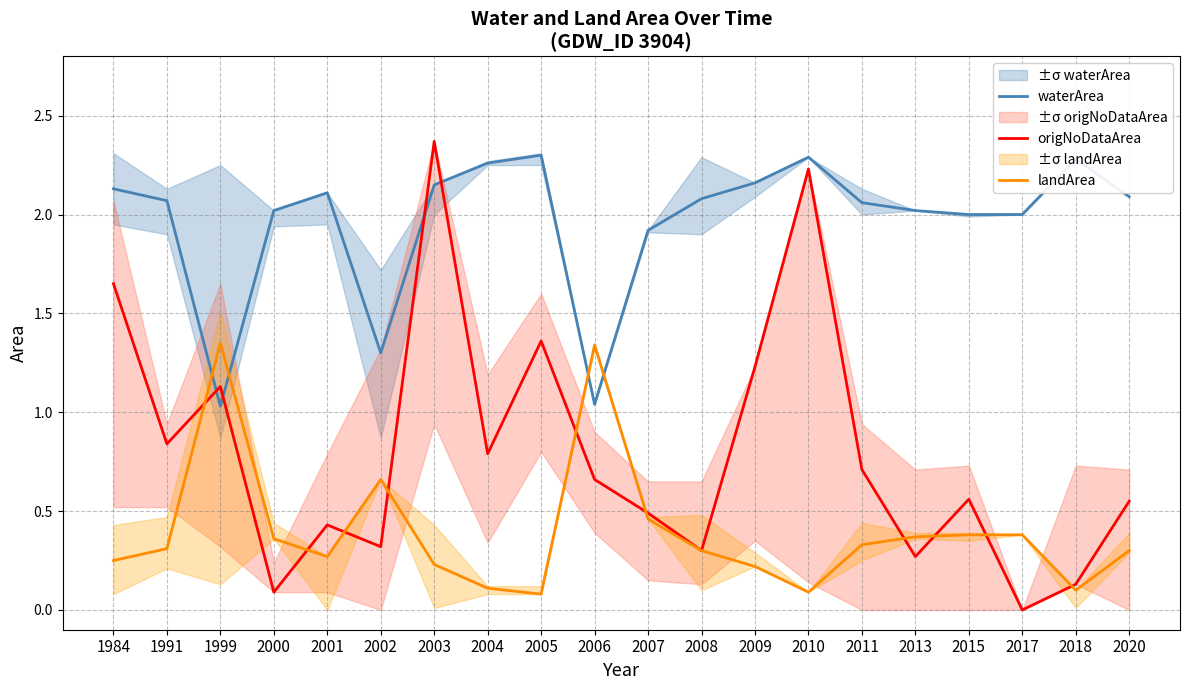

Reading left to right, list all the values displayed in this chart.

waterArea: 2.1	2.1	1.0	2.0	2.1	1.3	2.1	2.3	2.3	1.0	1.9	2.1	2.2	2.3	2.1	2.0	2.0	2.0	2.3	2.1
origNoDataArea: 1.6	0.8	1.1	0.1	0.4	0.3	2.4	0.8	1.4	0.7	0.5	0.3	1.2	2.2	0.7	0.3	0.6	0.0	0.1	0.6
landArea: 0.2	0.3	1.4	0.4	0.3	0.7	0.2	0.1	0.1	1.3	0.5	0.3	0.2	0.1	0.3	0.4	0.4	0.4	0.1	0.3